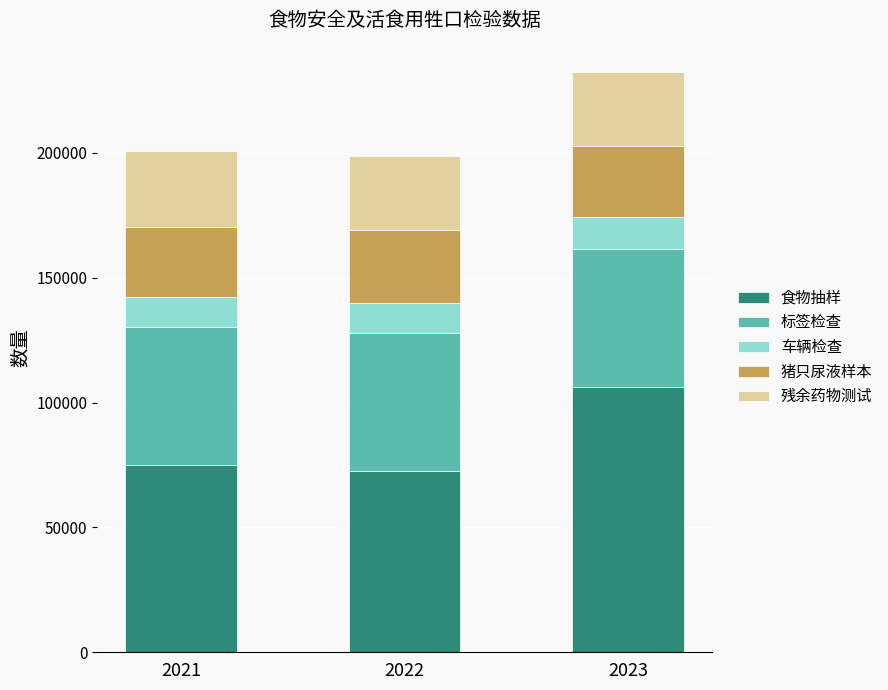

At which category is the sum across all series the highest?

2023